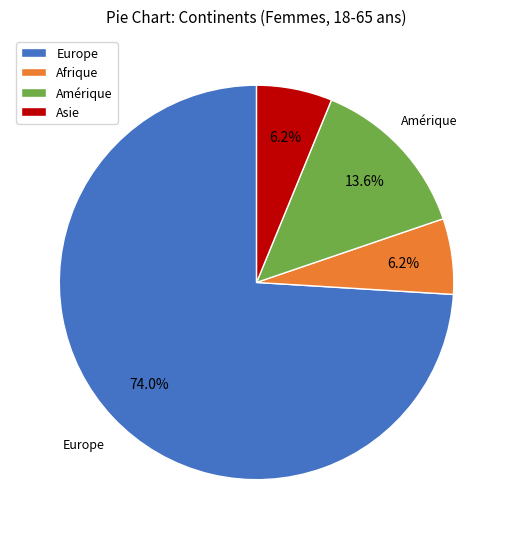

Approximately how many times larger is the value at Asie compared to Afrique?

1.0